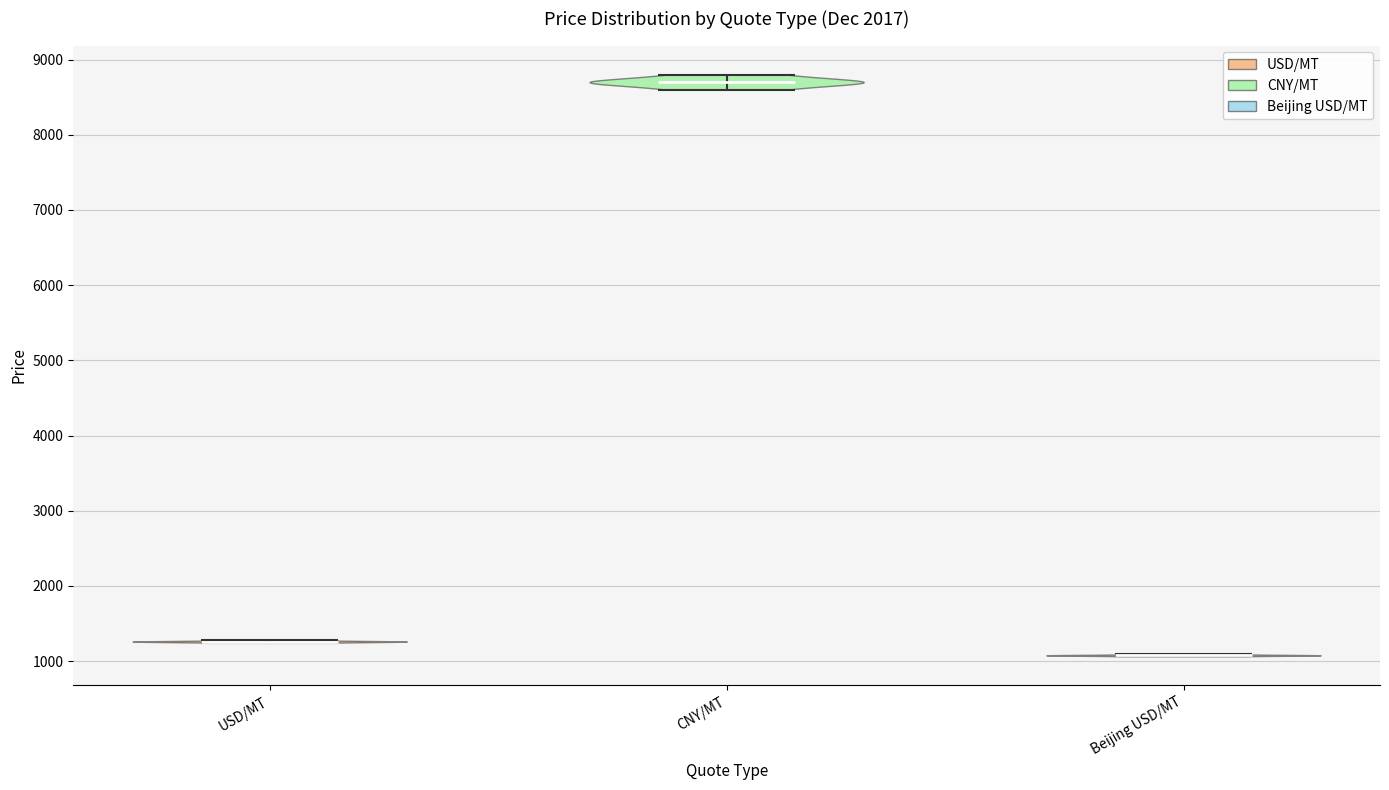

Reading left to right, read every violin against the y-axis: where its median line is, and the lowest and highest points it reaches. The values are not printed on the chart, so give them approximately, as read against the axis.

USD/MT: median line 1300, lowest point 1200, highest point 1300
CNY/MT: median line 8700, lowest point 8600, highest point 8800
Beijing USD/MT: median line 1100, lowest point 1100, highest point 1100